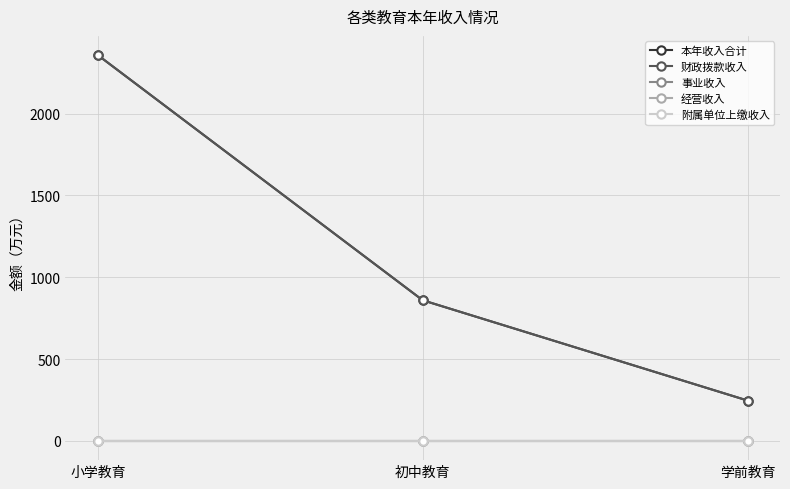

Is this an area chart (filled region under the line)?

No